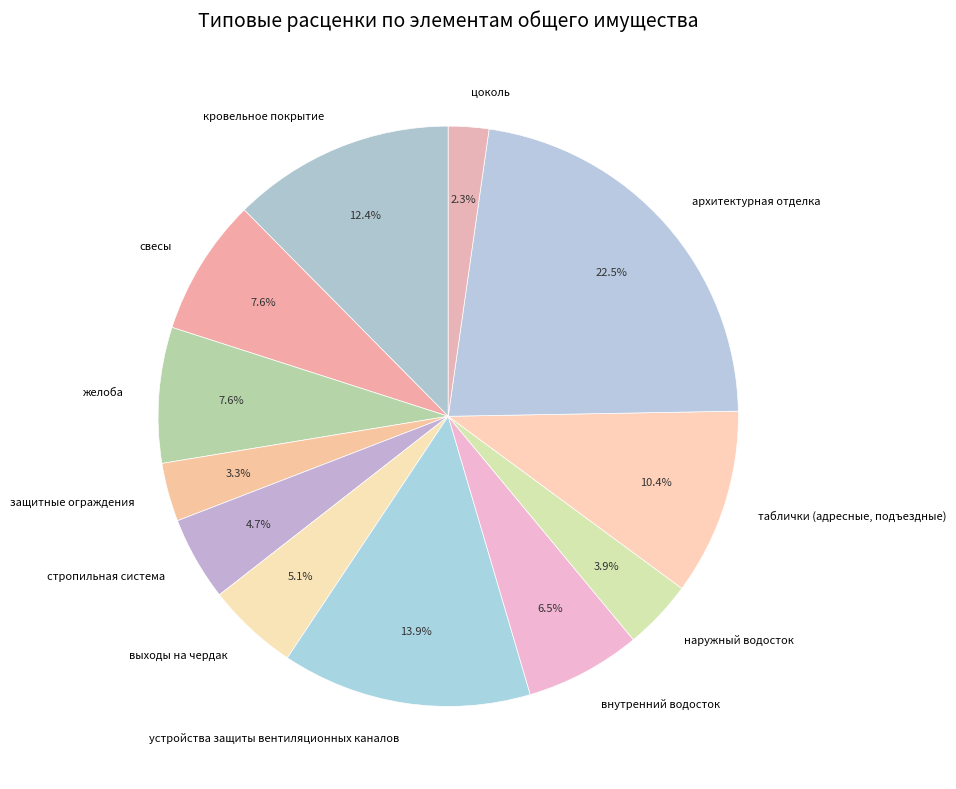

Which category has the smallest portion of the pie?

цоколь